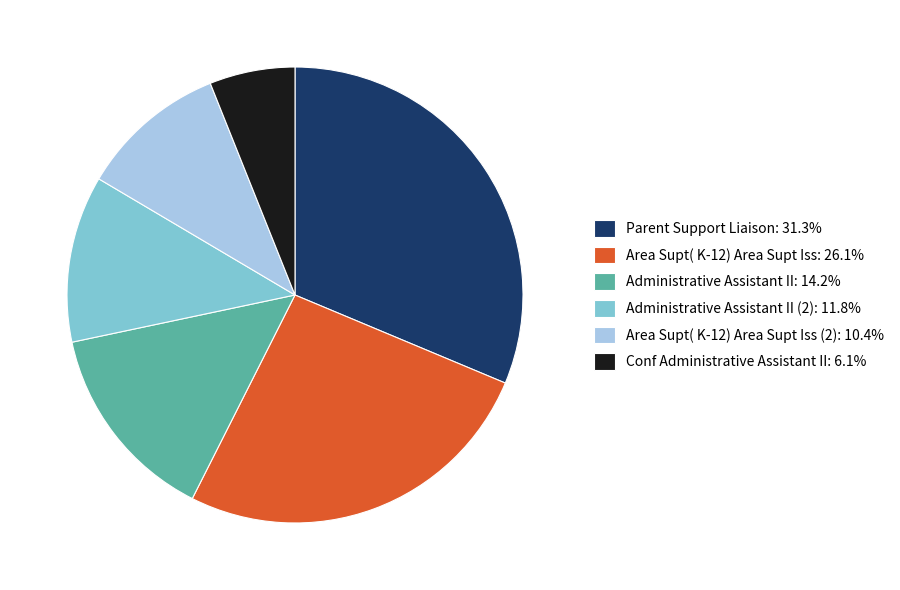

How many slices are in this pie chart?

6